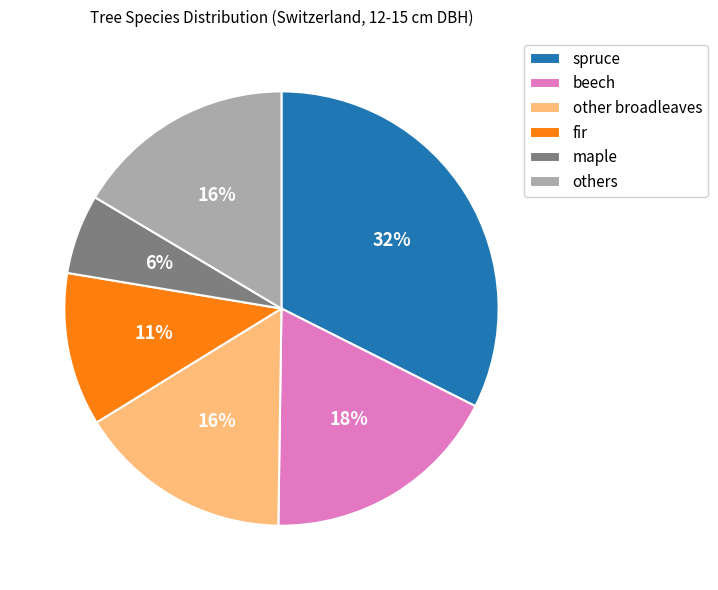

Is the sum of beech and other broadleaves greater than half?

No